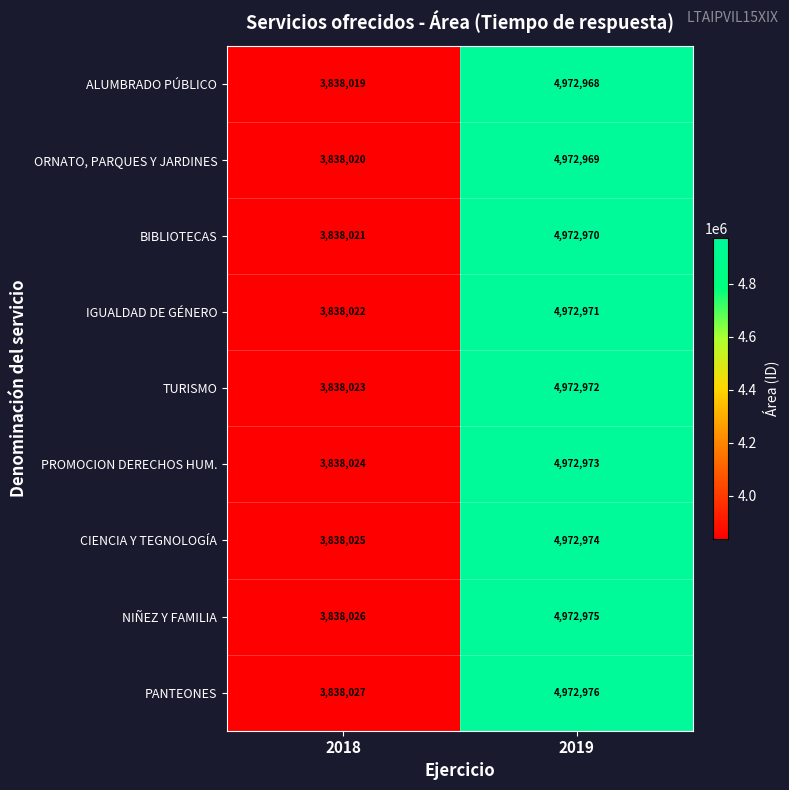

Reading right to left, list all the values displayed in this chart.

ALUMBRADO PÚBLICO: 2019=4972968	2018=3838019
ORNATO, PARQUES Y JARDINES: 2019=4972969	2018=3838020
BIBLIOTECAS: 2019=4972970	2018=3838021
IGUALDAD DE GÉNERO: 2019=4972971	2018=3838022
TURISMO: 2019=4972972	2018=3838023
PROMOCION DERECHOS HUM.: 2019=4972973	2018=3838024
CIENCIA Y TEGNOLOGÍA: 2019=4972974	2018=3838025
NIÑEZ Y FAMILIA: 2019=4972975	2018=3838026
PANTEONES: 2019=4972976	2018=3838027